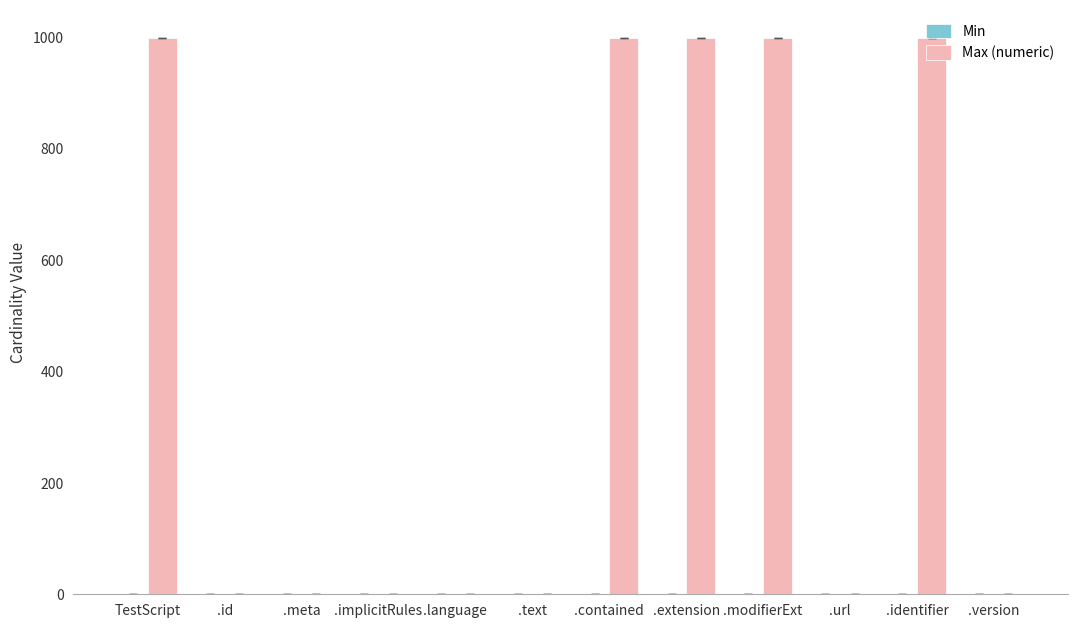

Approximately how many times larger is the value at TestScript compared to .contained?

1.0